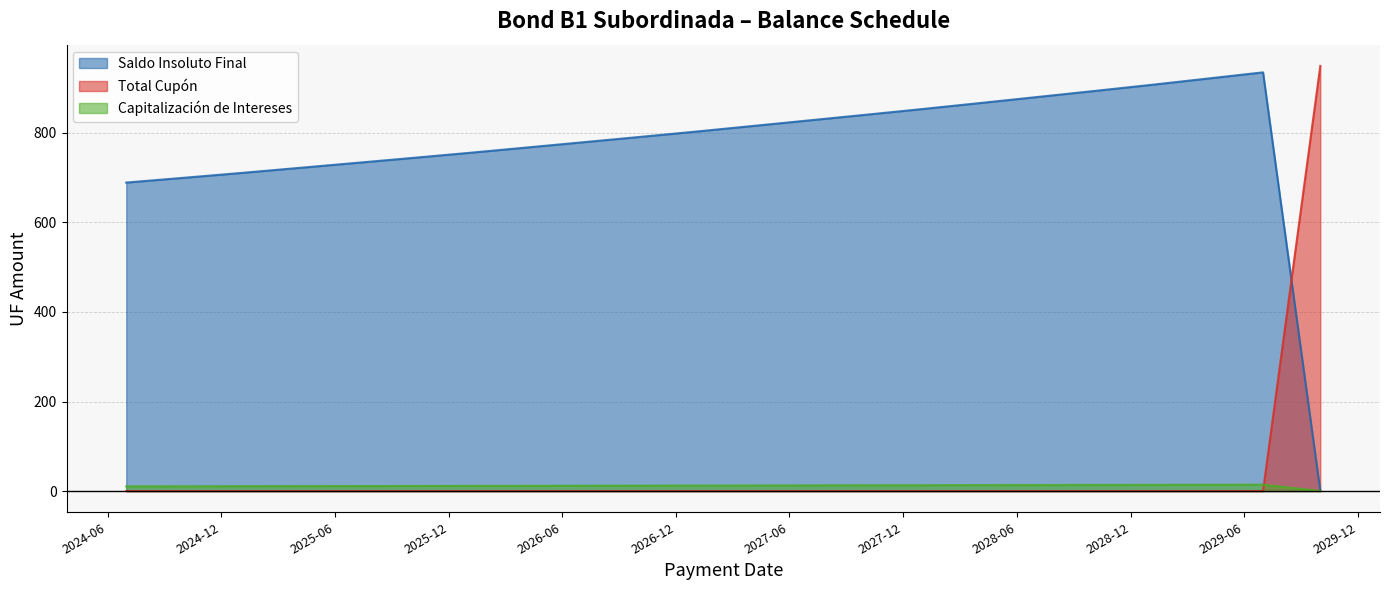

True or false: Total Cupón has more than 2 interior local peaks.

False